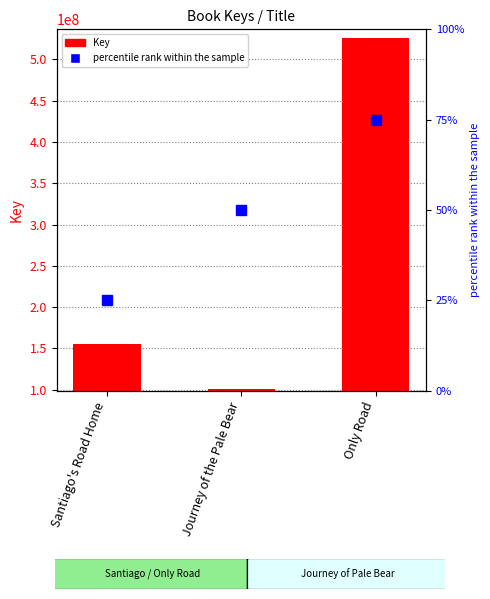

List the labels in order of value, smallest first.

Journey of the Pale Bear, Santiago's Road Home, Only Road